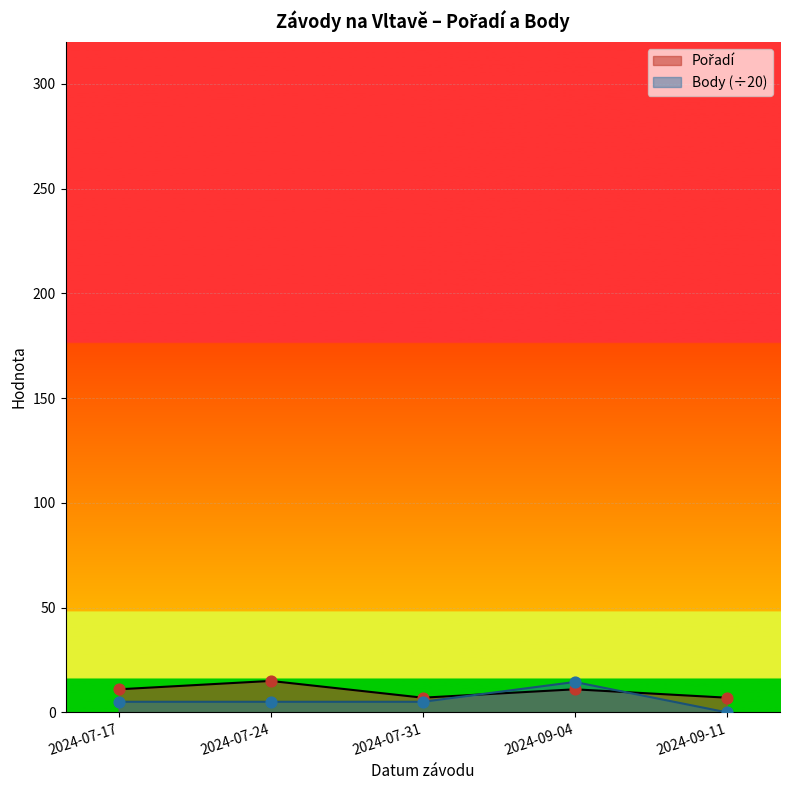

Which series reaches the maximum Y coordinate?

Pořadí